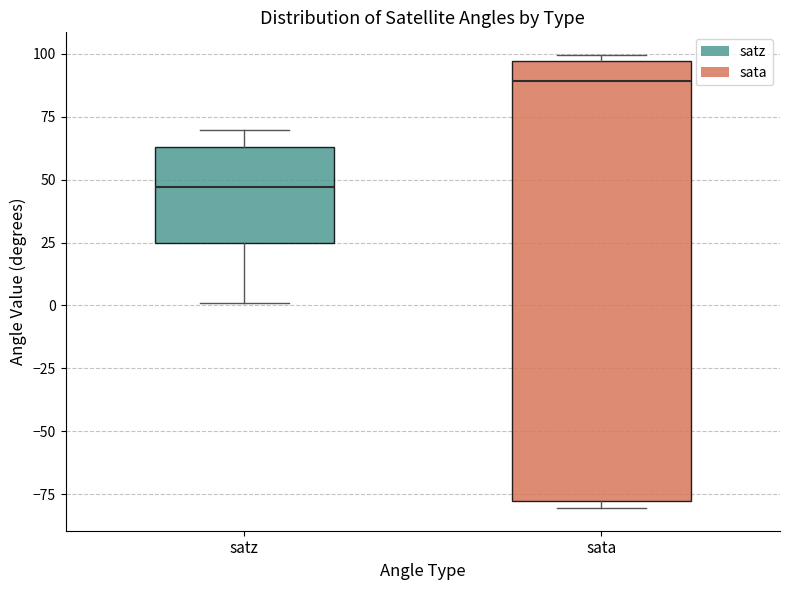

Reading left to right, transcribe this box plot: for each box, give where its median line is, the range the box spans, and where its two whiskers end, as read against the y-axis. The values are not printed on the chart, so give them approximately, as read against the axis.

satz: median 45, box 25 to 65, whiskers 0 to 70
sata: median 90, box -80 to 95, whiskers -80 (just below the box's lower edge) to 100